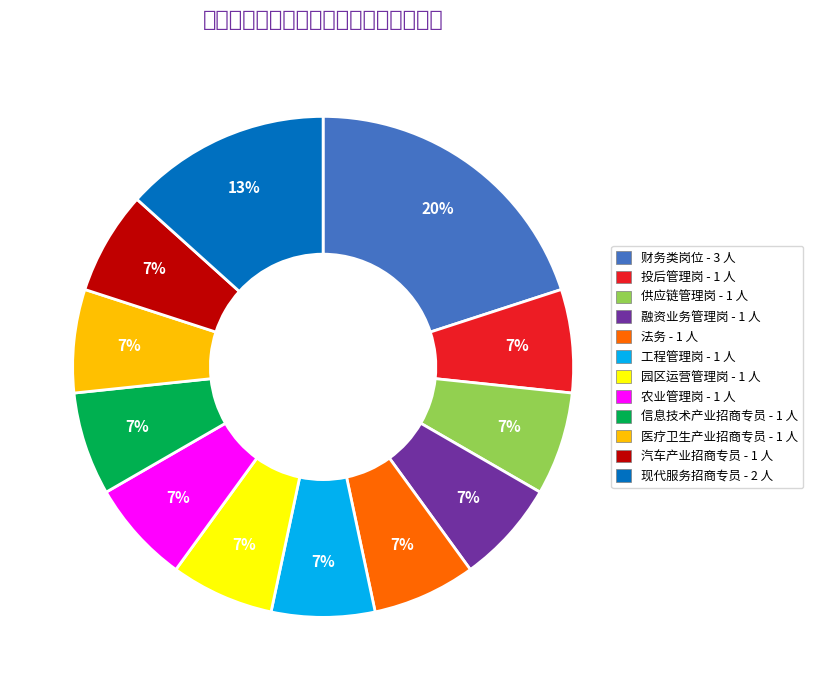

Is the sum of 融资业务管理岗 and 投后管理岗 greater than half?

No